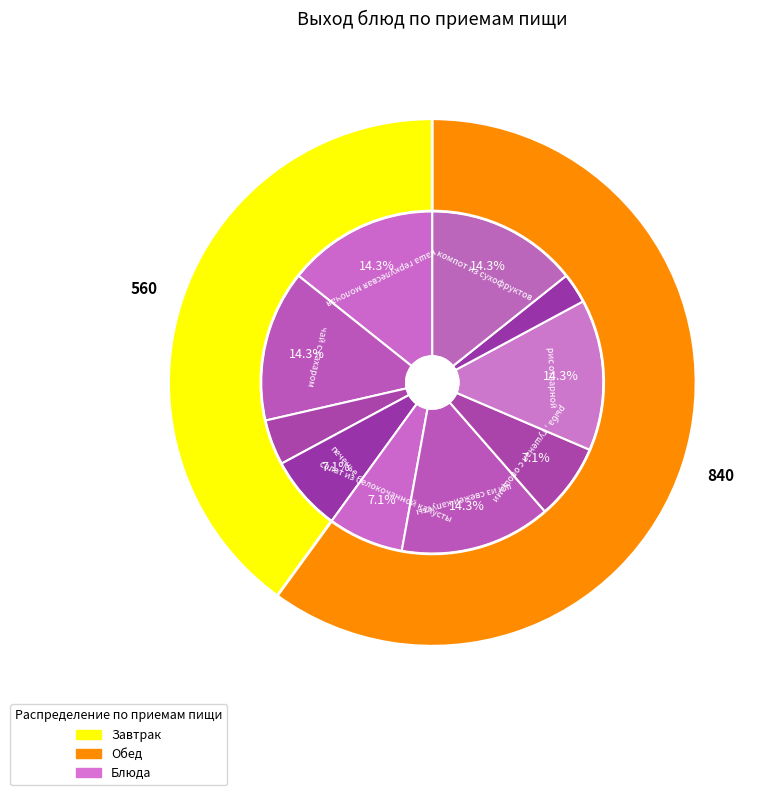

To the nearest percent, what is the difference between the печенье and чай с сахаром slice percentages?

7%